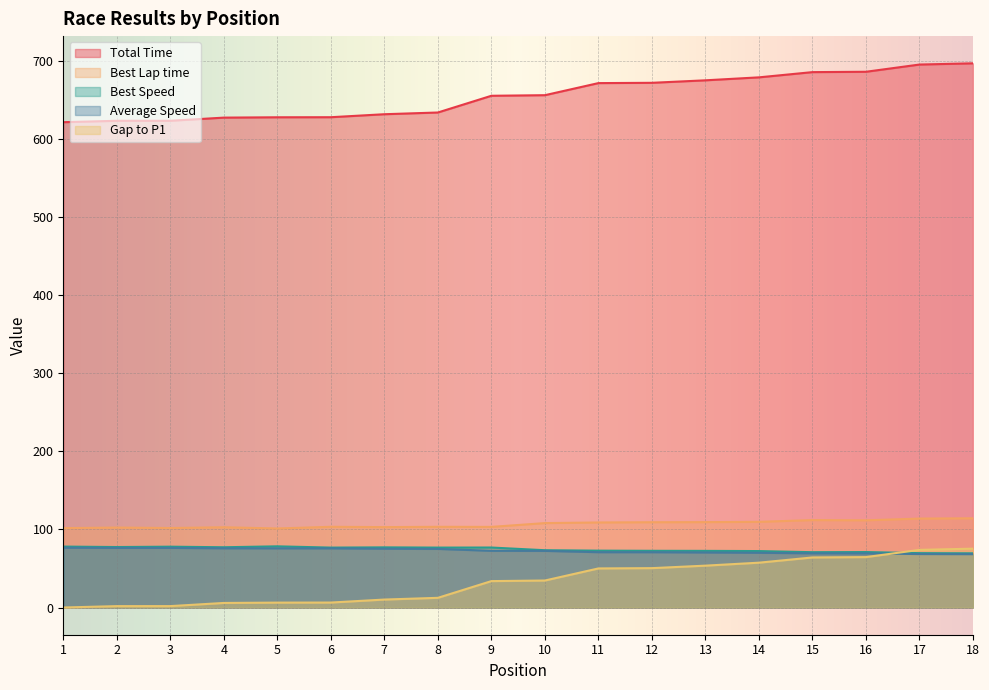

At which category is the sum across all series the highest?

18